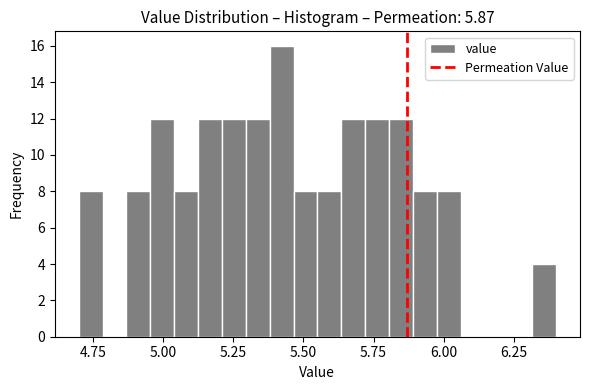

Read against the x-axis, roughly where is the centre of the tallest bar?

5.40